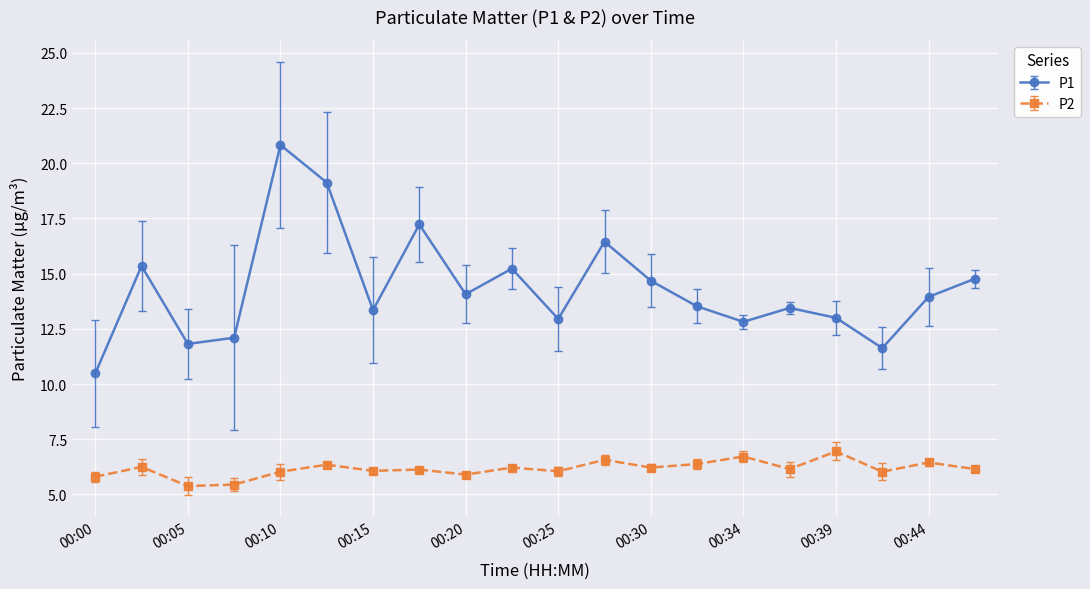

What is the value of the P2 point at the 3rd from the left?

5.4